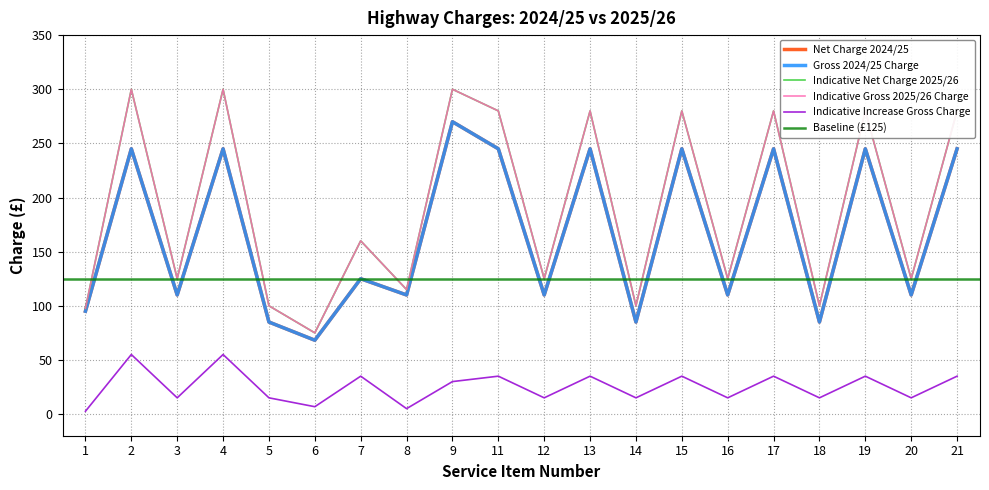

At which category is the sum across all series the highest?

9